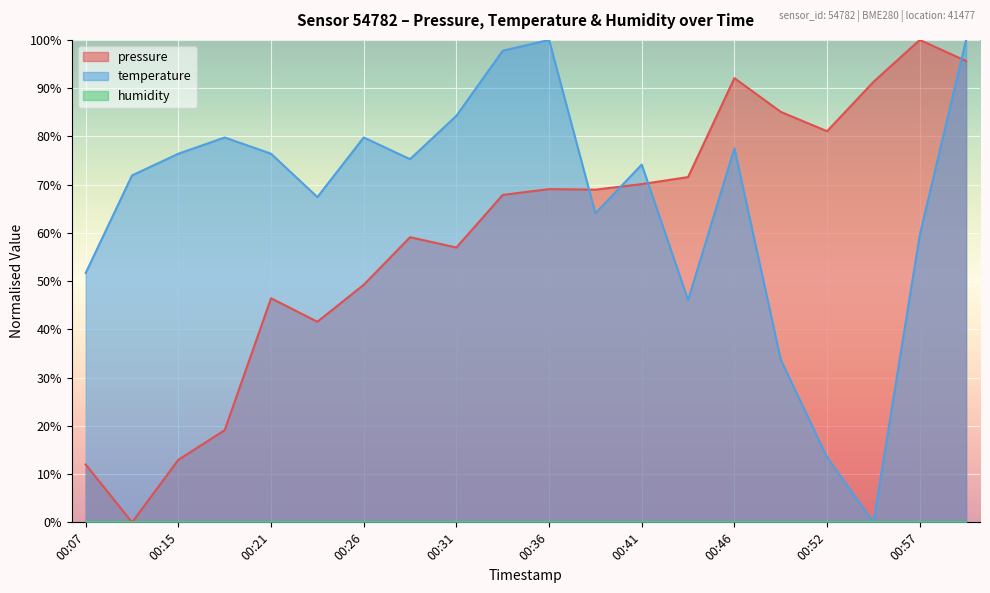

What is the maximum value shown in the chart?

100.0